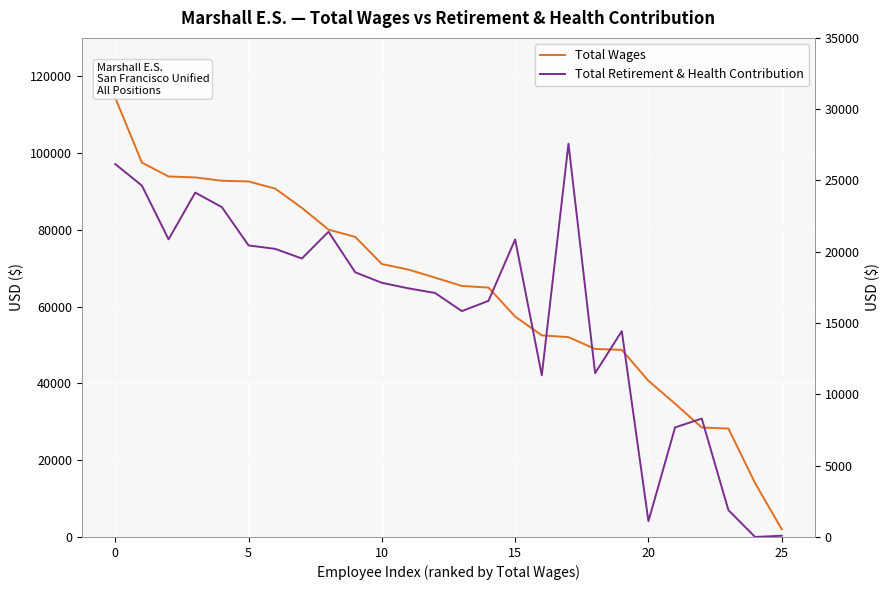

Which series changed the most between 10 and 14?

Total Wages